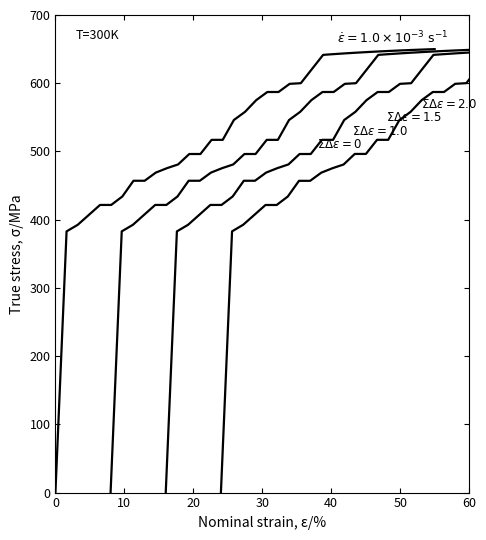

True or false: there are more than 2 points higher than both neighbors.

False